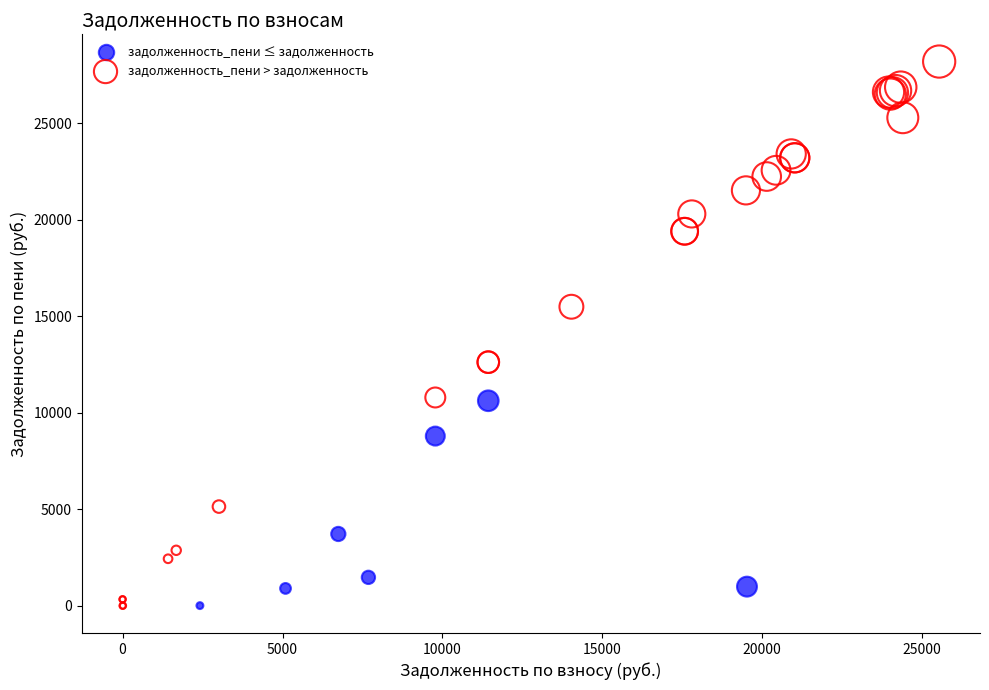

What are all the series names shown in the legend?

задолженность_пени ≤ задолженность, задолженность_пени > задолженность